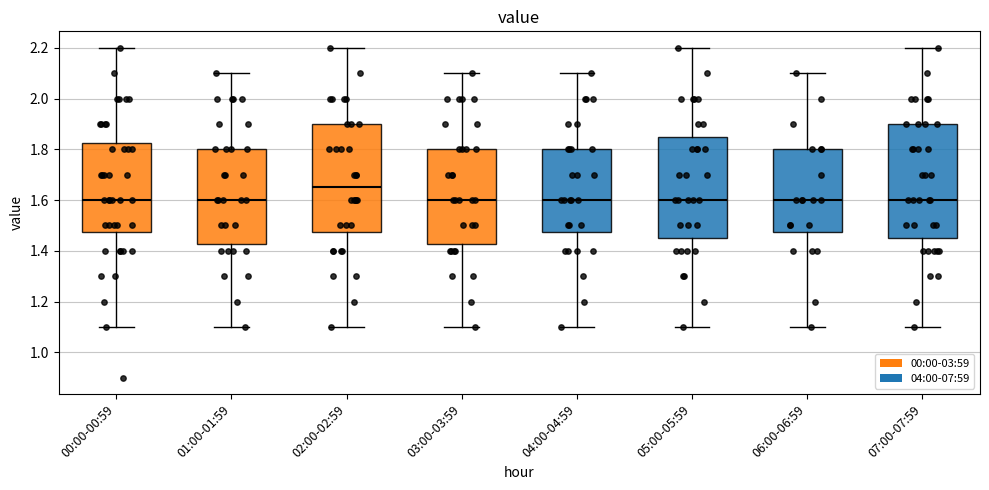

Where does the upper whisker of the box for 01:00-01:59 end on the y-axis? The values are not printed on the chart, so give them approximately, as read against the axis.

2.10